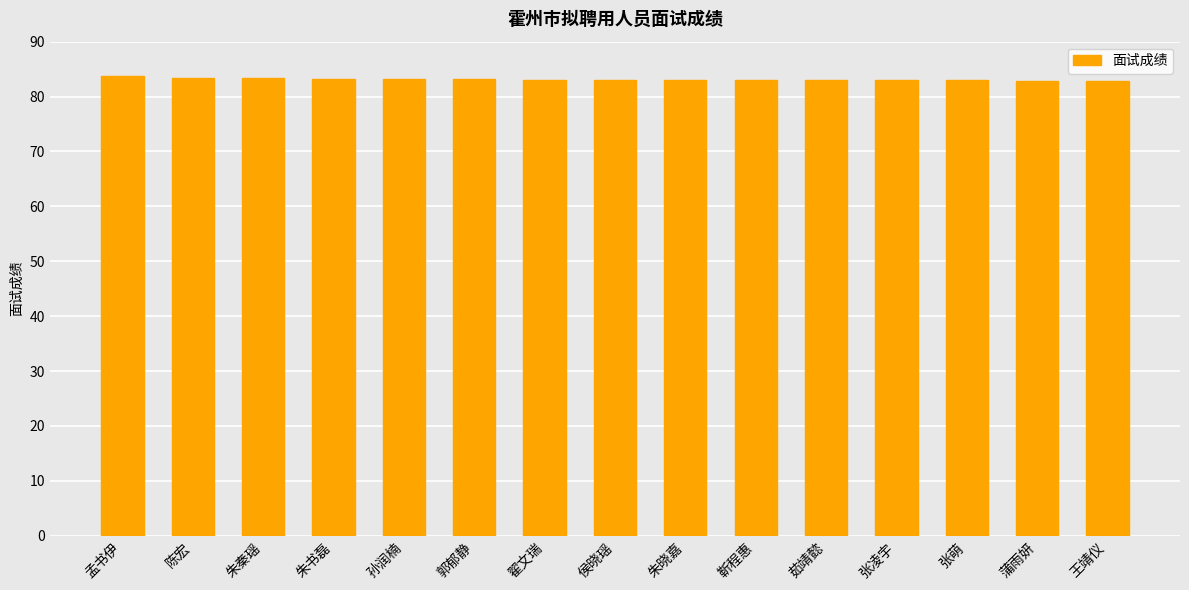

What is the value of the 1st bar from the left?

83.7